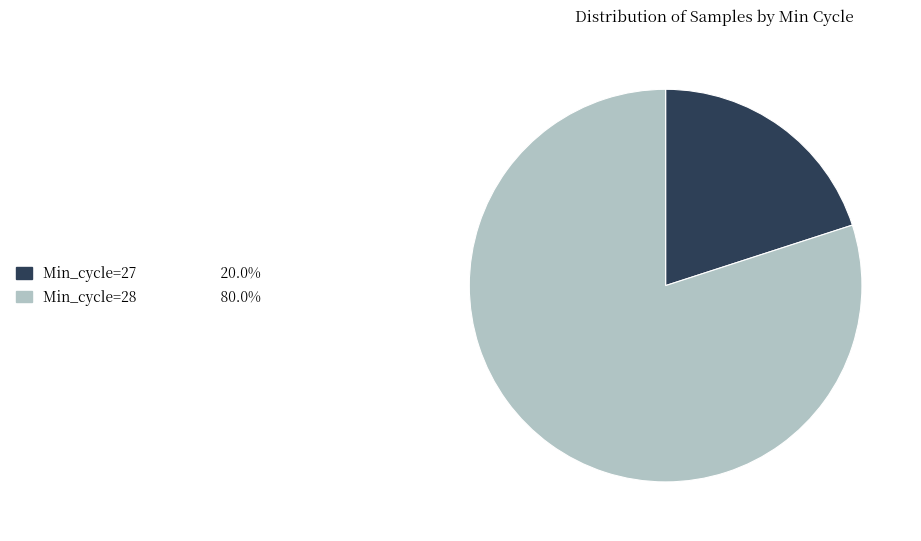

Is there any slice that represents more than half of the pie?

Yes